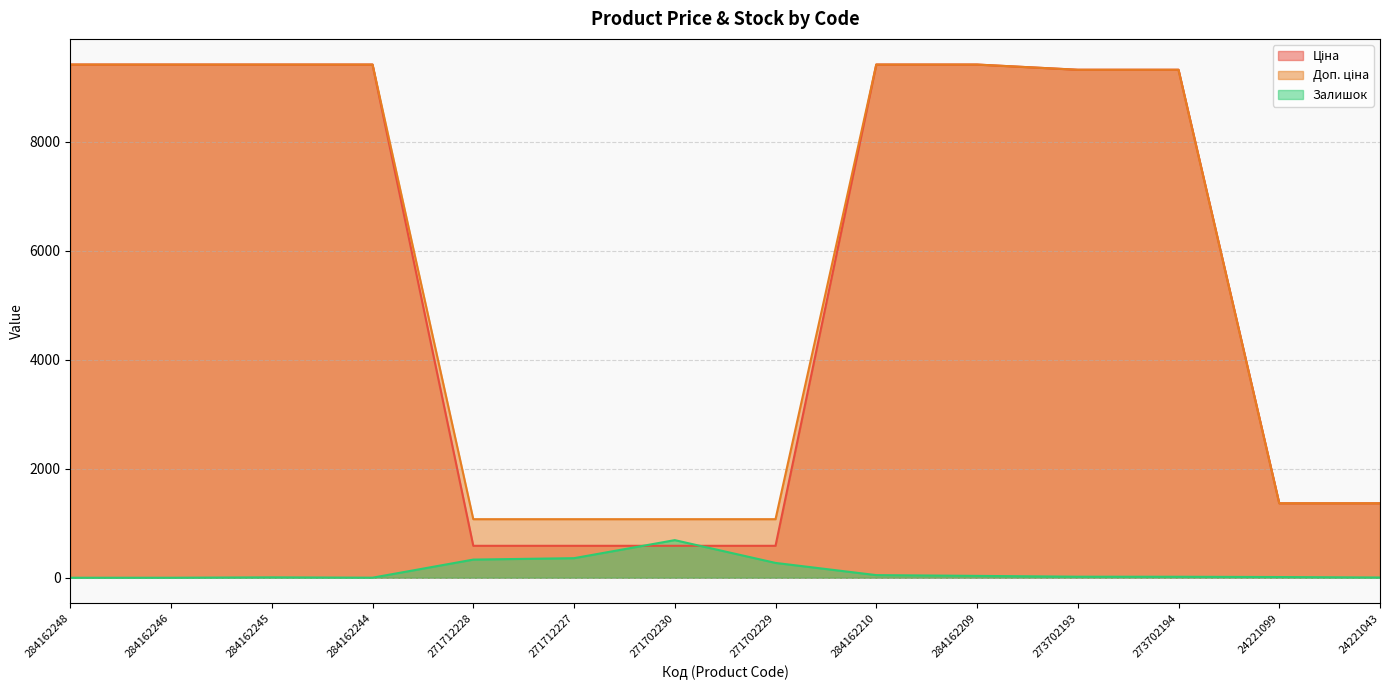

The Доп. ціна series shows 730.9 at 271712228. True or false?

False